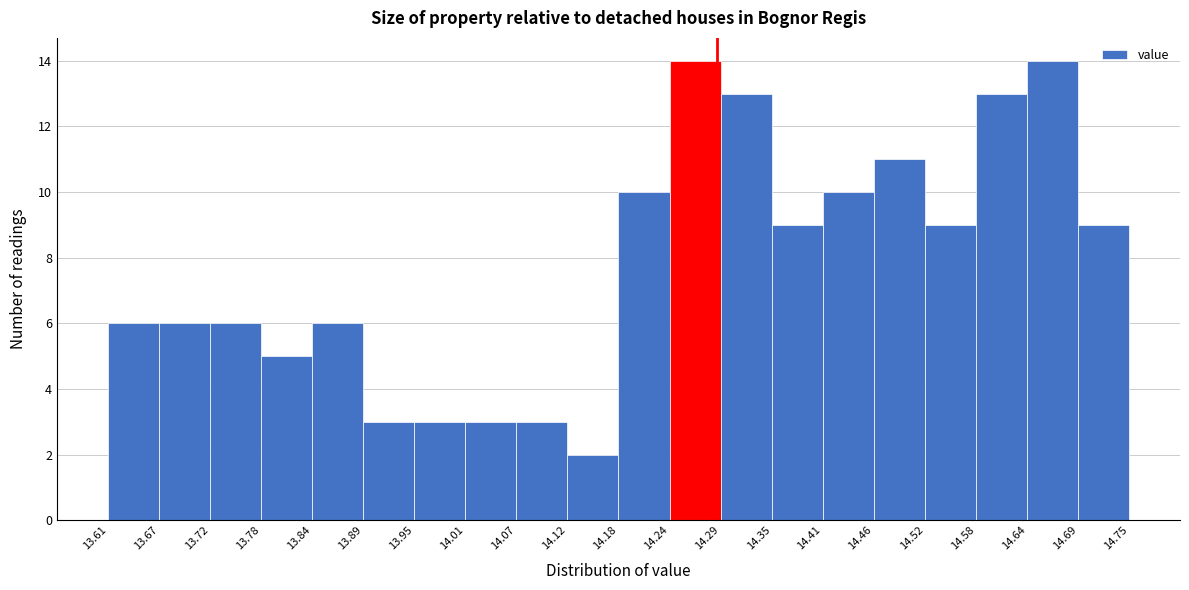

Reading left to right, list every bar in this chart as the range it spans on the x-axis followed by its height. The values are not printed on the chart, so give them approximately, as read against the axis.

13.61 to 13.67: 6
13.67 to 13.72: 6
13.72 to 13.78: 6
13.78 to 13.84: 5
13.84 to 13.89: 6
13.89 to 13.95: 3
13.95 to 14.01: 3
14.01 to 14.07: 3
14.07 to 14.12: 3
14.12 to 14.18: 2
14.18 to 14.24: 10
14.24 to 14.29: 14
14.29 to 14.35: 13
14.35 to 14.41: 9
14.41 to 14.46: 10
14.46 to 14.52: 11
14.52 to 14.58: 9
14.58 to 14.64: 13
14.64 to 14.69: 14
14.69 to 14.75: 9